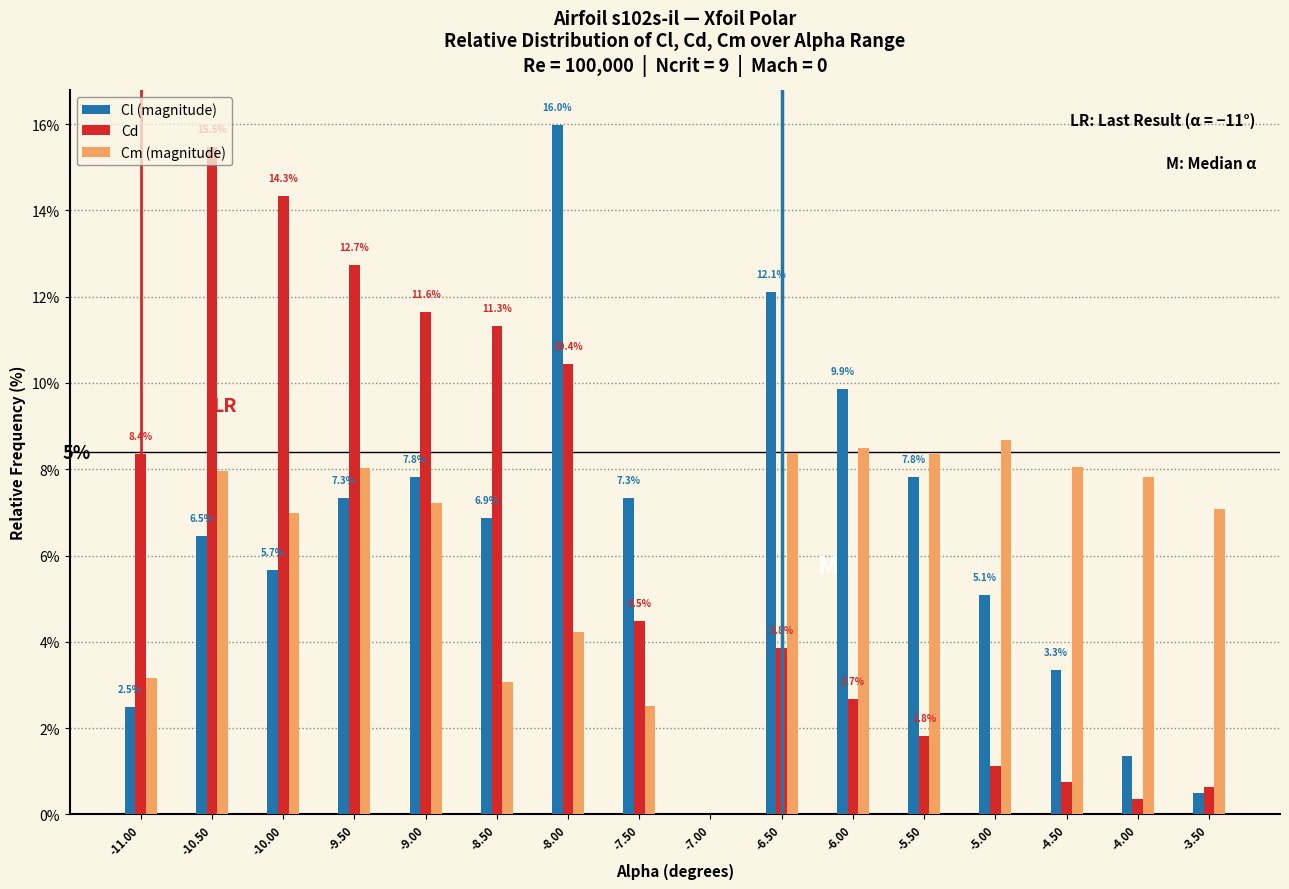

Between -6.50 and -6.00, which series saw the biggest shift?

Cl (magnitude)